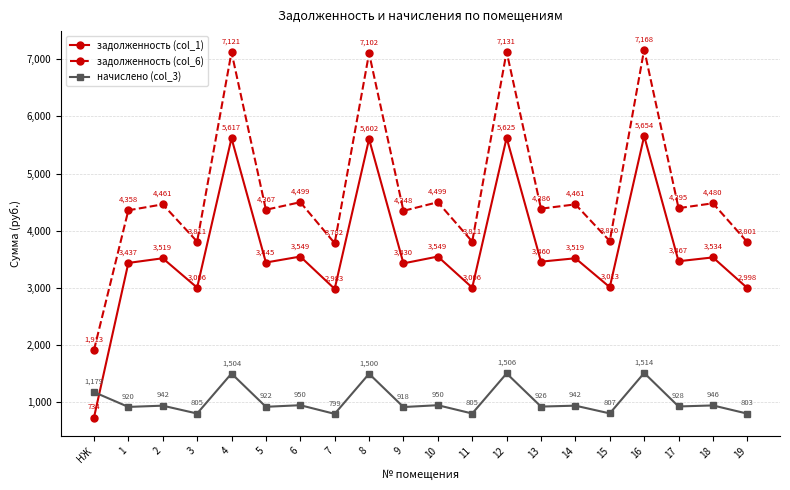

The начислено (col_3) series shows 374.4 at 12. True or false?

False